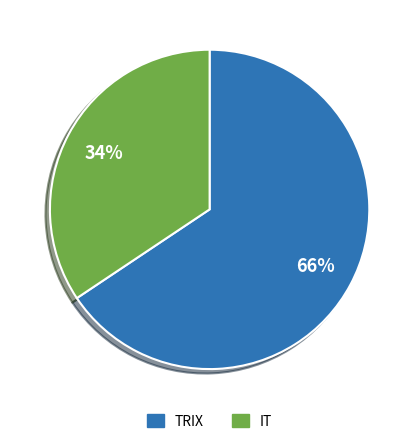

How many slices are in this pie chart?

2